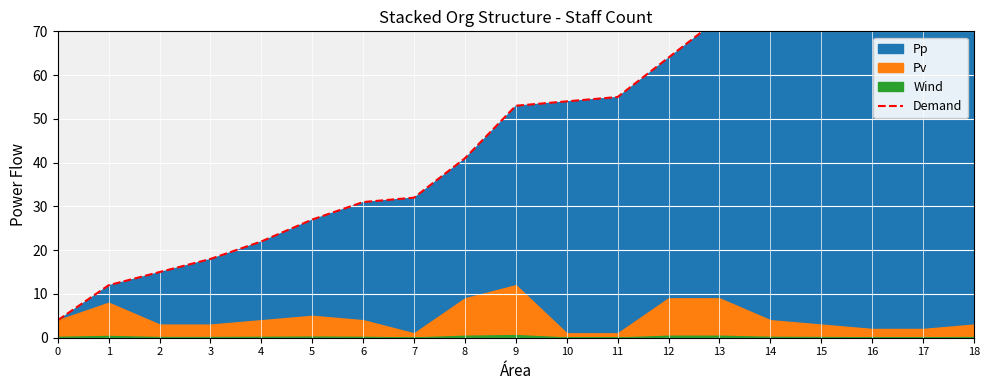

How many data points does each series have?

19